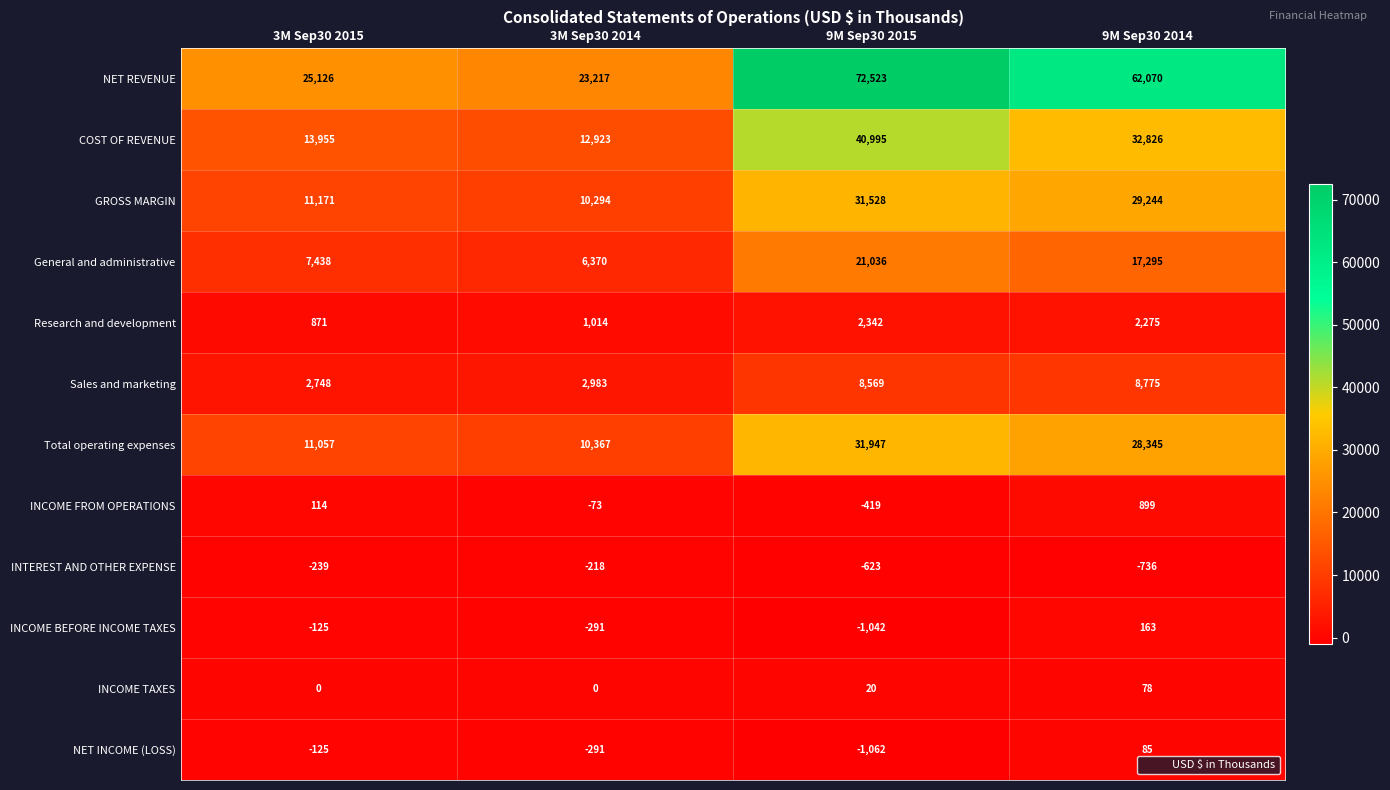

List the series in order of their peak value, highest first.

NET REVENUE, COST OF REVENUE, Total operating expenses, GROSS MARGIN, General and administrative, Sales and marketing, Research and development, INCOME FROM OPERATIONS, INCOME BEFORE INCOME TAXES, NET INCOME (LOSS), INCOME TAXES, INTEREST AND OTHER EXPENSE